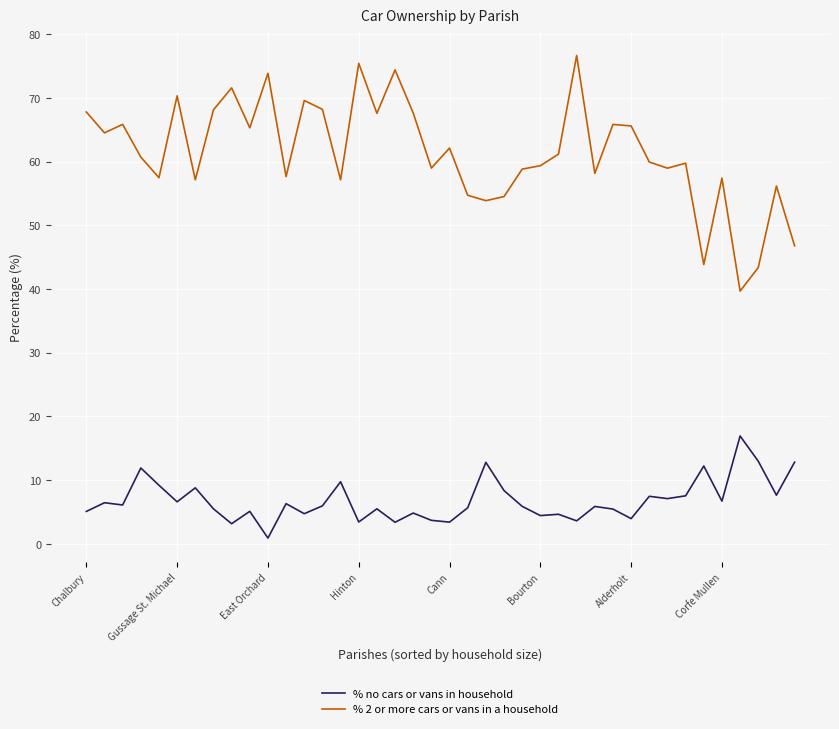

Which series has the largest total across all categories?

% 2 or more cars or vans in a household